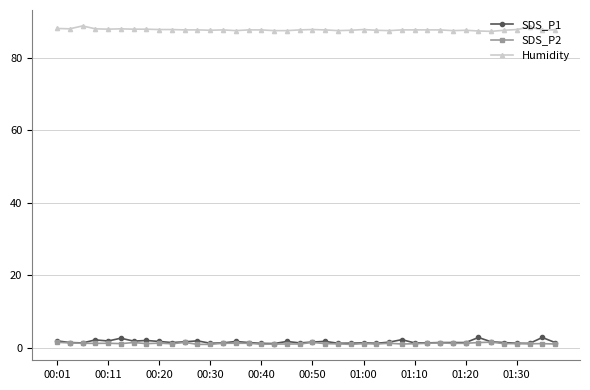

True or false: SDS_P2 has more than 2 points higher than both neighbors.

True